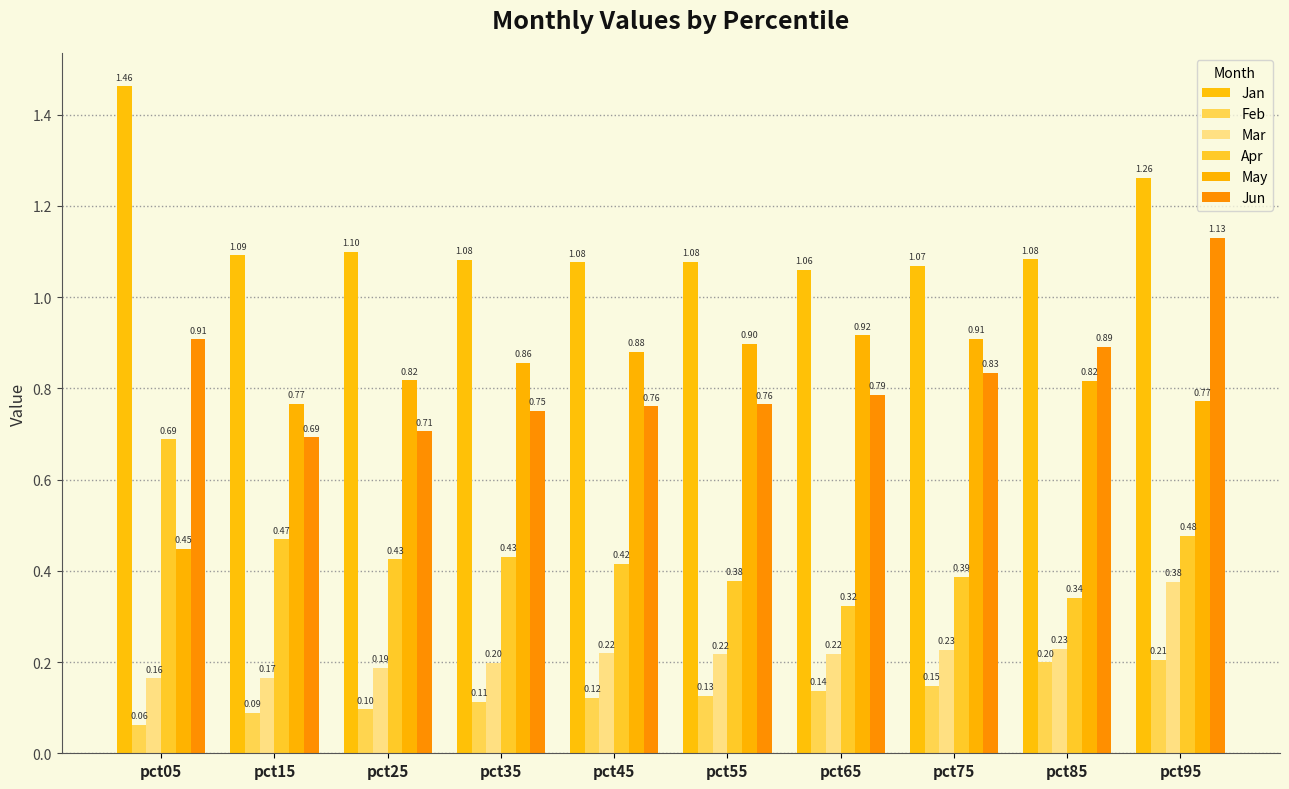

How many groups of bars are there?

10